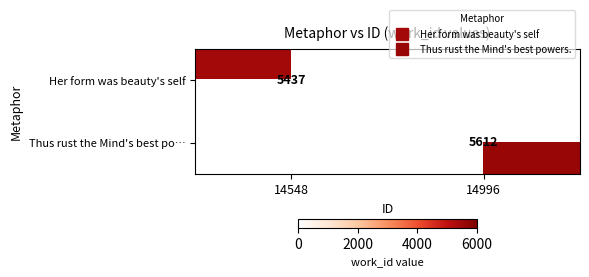

At 14996, list the series in order from smallest to largest.

Her form was beauty's self, Thus rust the Mind's best po…